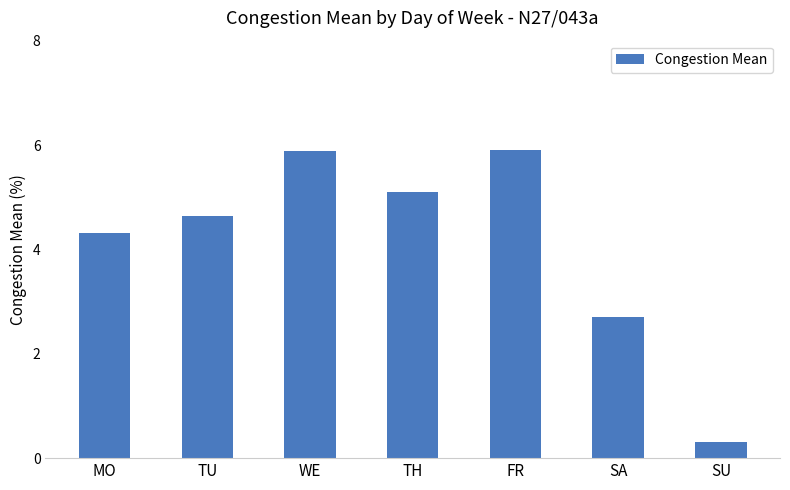

What is the label of the 4th bar from the left?

TH